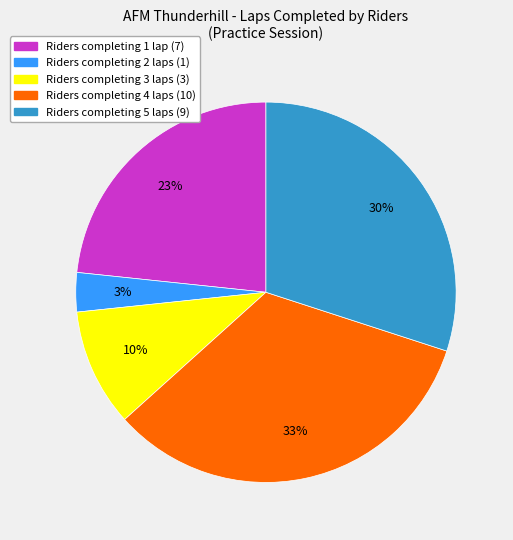

Is there any slice that represents more than half of the pie?

No